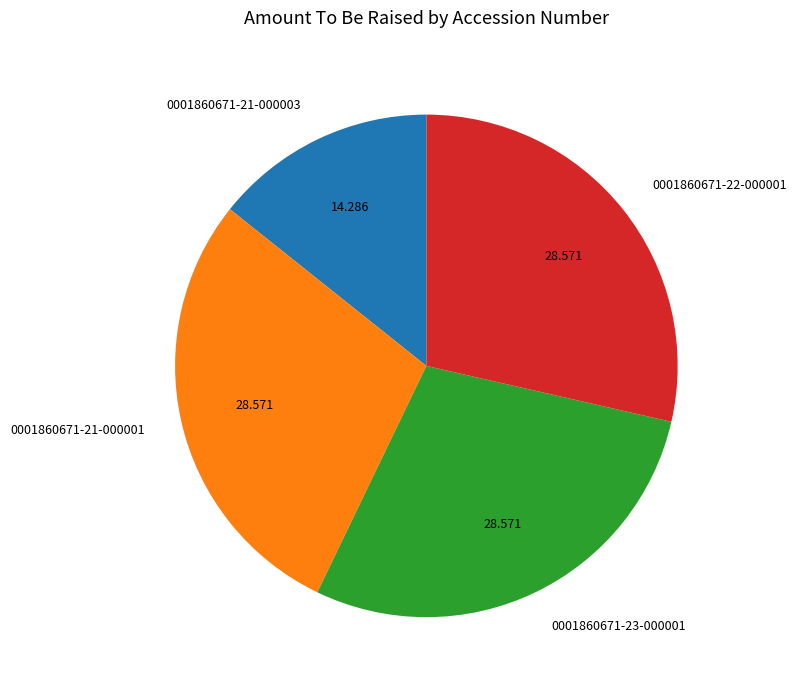

Is the sum of 0001860671-22-000001 and 0001860671-23-000001 greater than half?

Yes